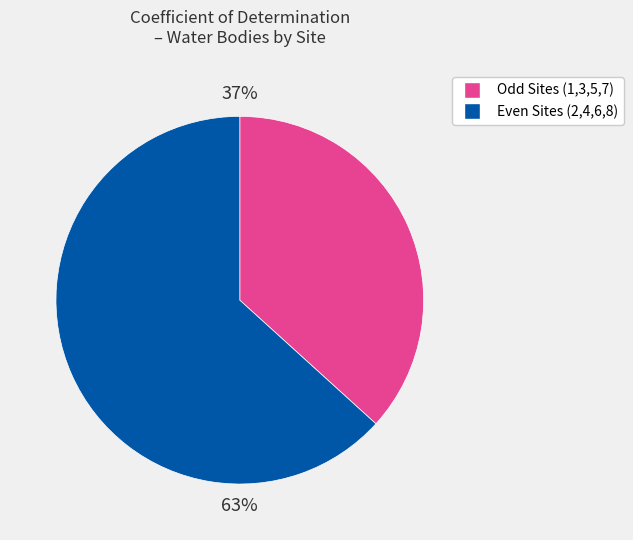

Is there any slice that represents more than half of the pie?

Yes